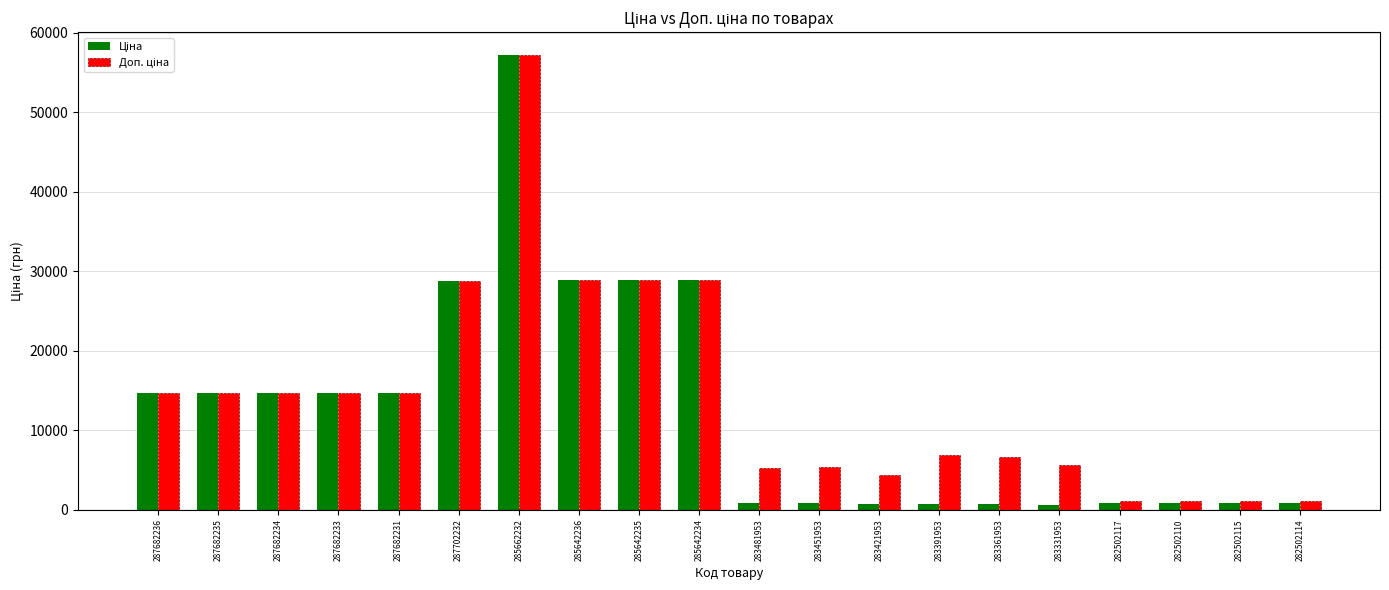

At which category is the sum across all series the highest?

285662232